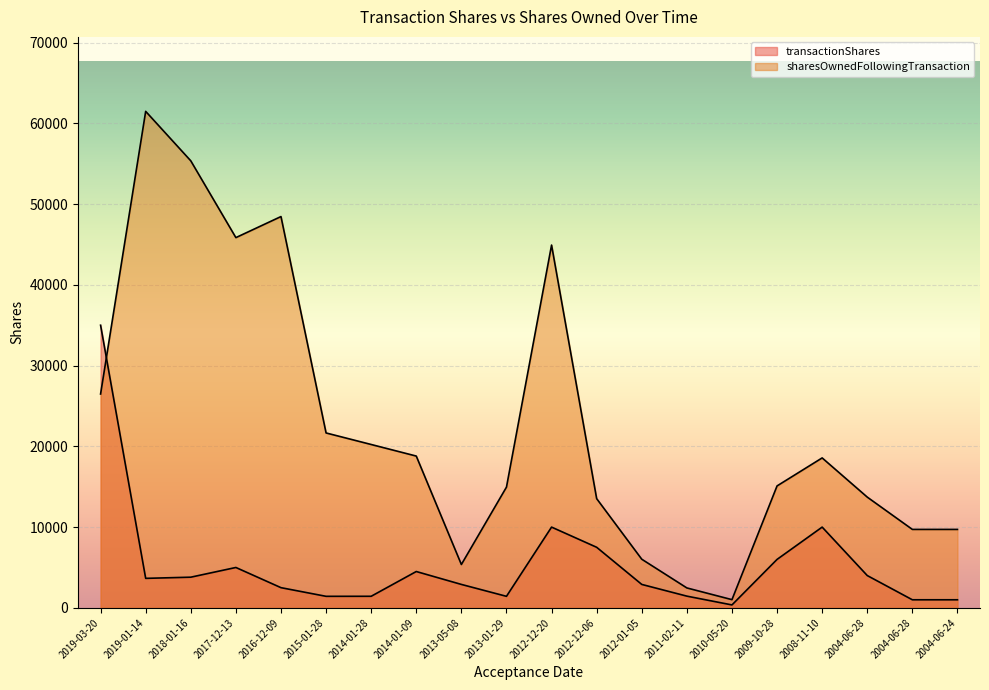

What is the approximate value of sharesOwnedFollowingTransaction at 2012-12-20?

44925